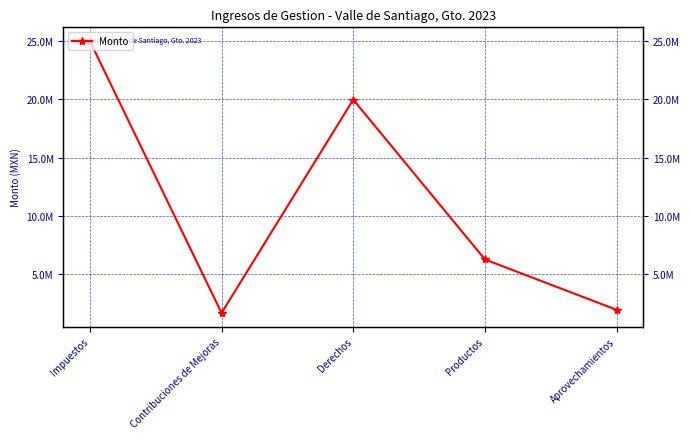

Which category has the lowest value across all series?

Contribuciones de Mejoras